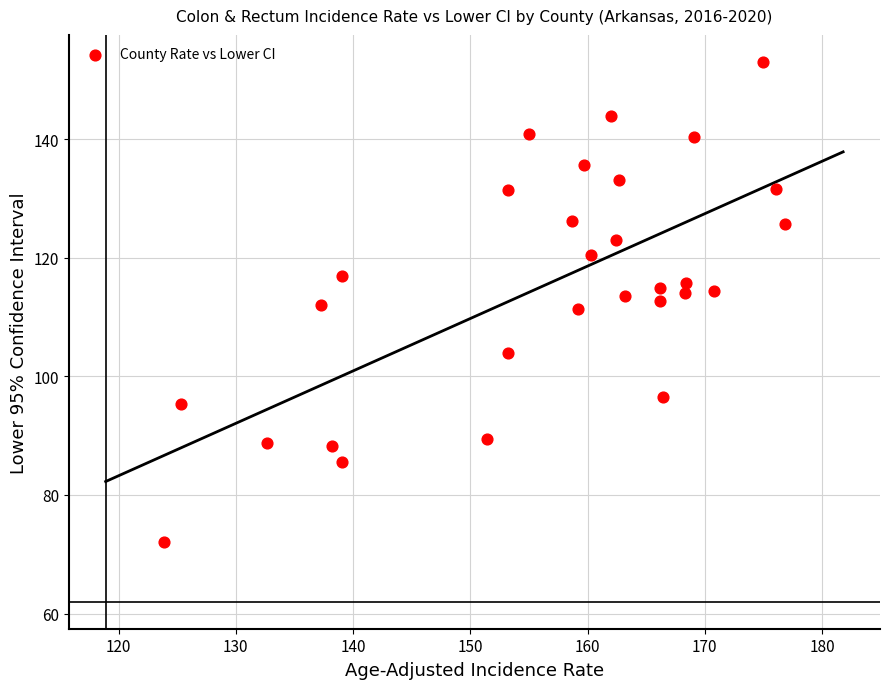

What is the range of X values (max minus min)?

52.9